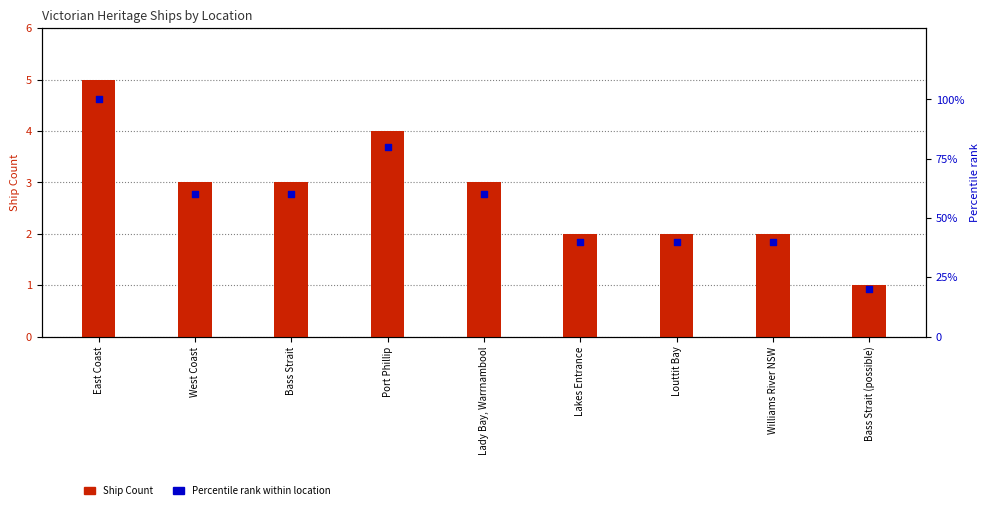

At how many categories does at least one series exceed 31?

8